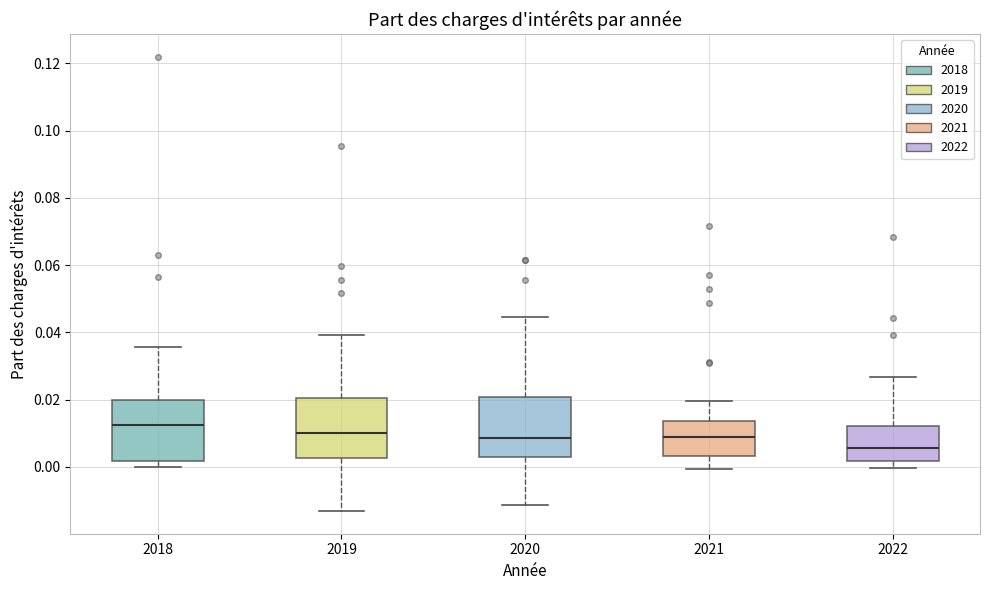

Reading left to right, read every box against the y-axis: the position of its median line, the range the box covers, and the ends of its whiskers. The values are not printed on the chart, so give them approximately, as read against the axis.

2018: median 0.012, box 0.002 to 0.020, whiskers 0.000 to 0.036
2019: median 0.010, box 0.002 to 0.020, whiskers -0.014 to 0.040
2020: median 0.008, box 0.002 to 0.020, whiskers -0.012 to 0.044
2021: median 0.008, box 0.004 to 0.014, whiskers 0.000 to 0.020
2022: median 0.006, box 0.002 to 0.012, whiskers 0.000 to 0.026